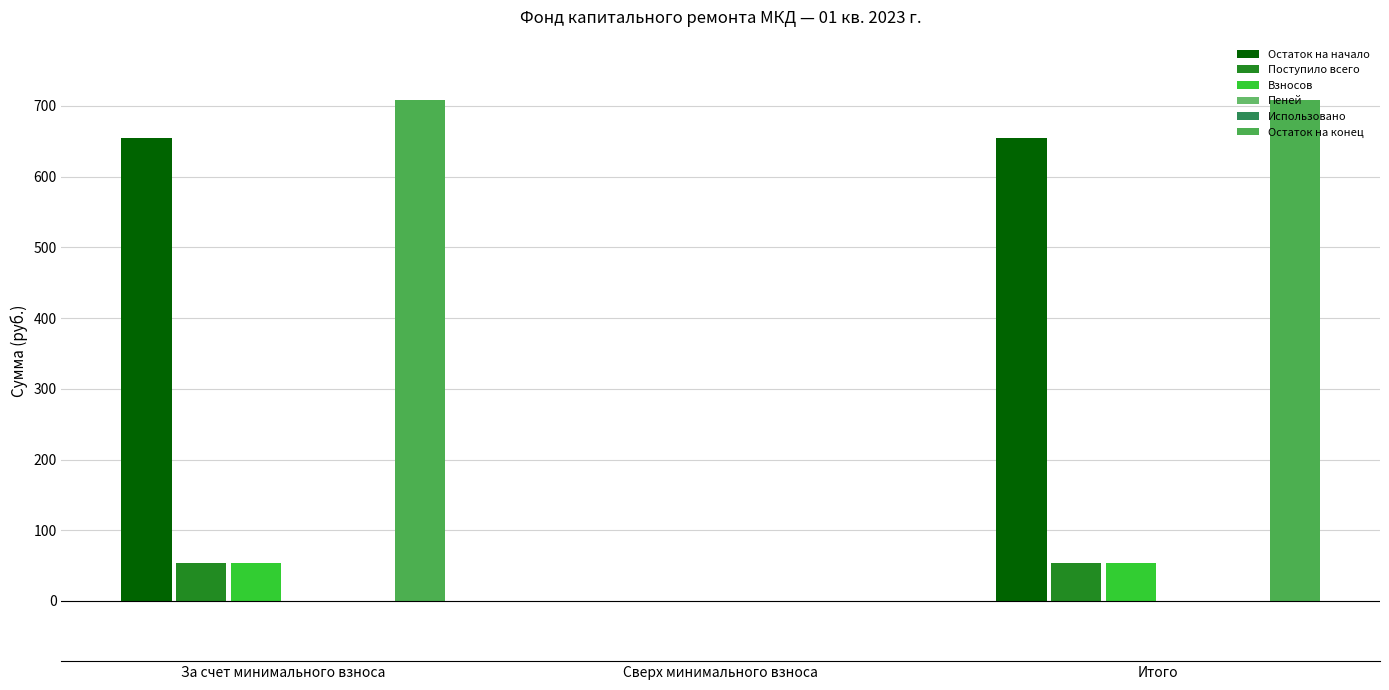

The value of Поступило всего at Сверх минимального взноса is -25.9. True or false?

False